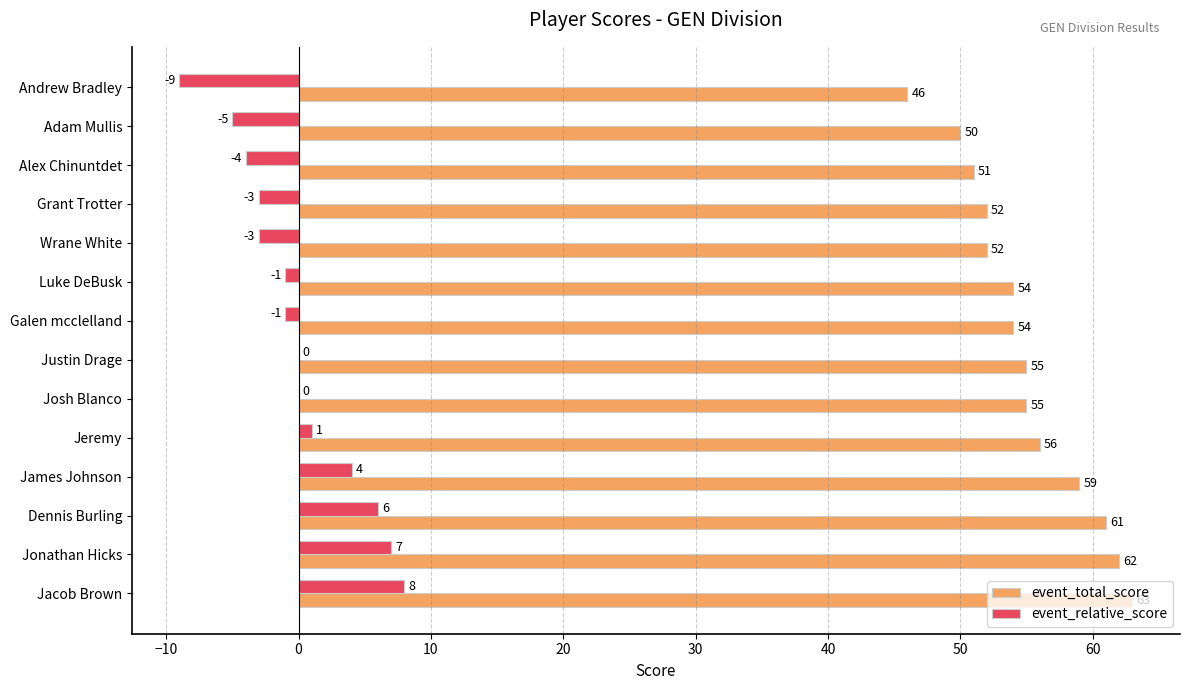

What is the maximum value shown in the chart?

63